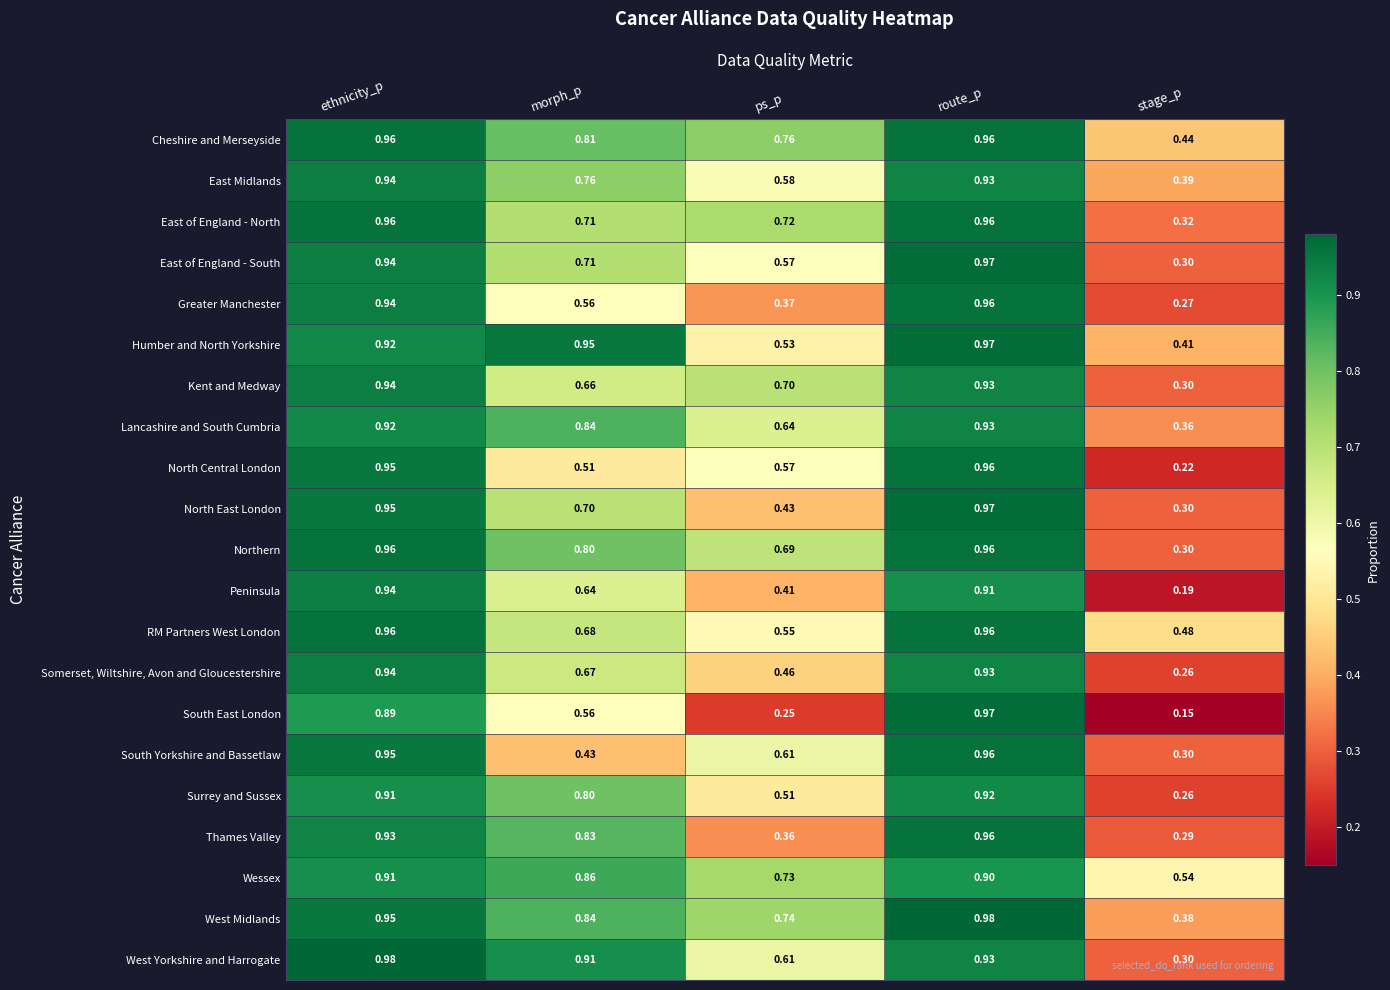

Rank the categories by Greater Manchester value from highest to lowest.

route_p, ethnicity_p, morph_p, ps_p, stage_p